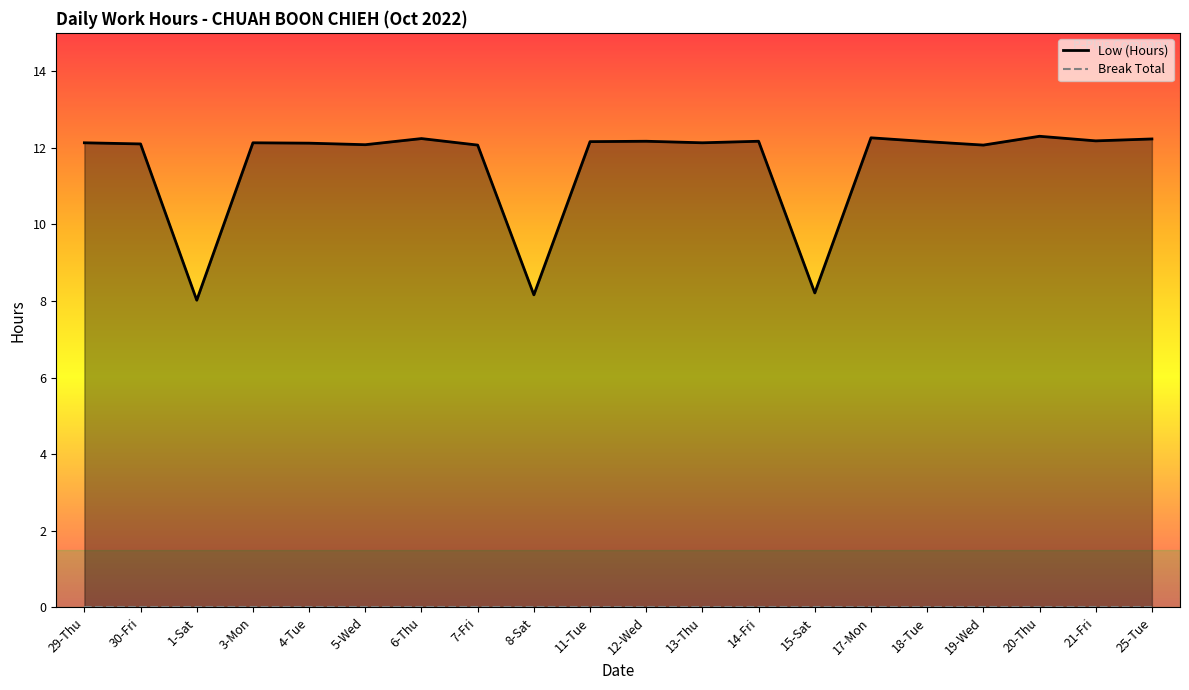

How many data points does each series have?

20